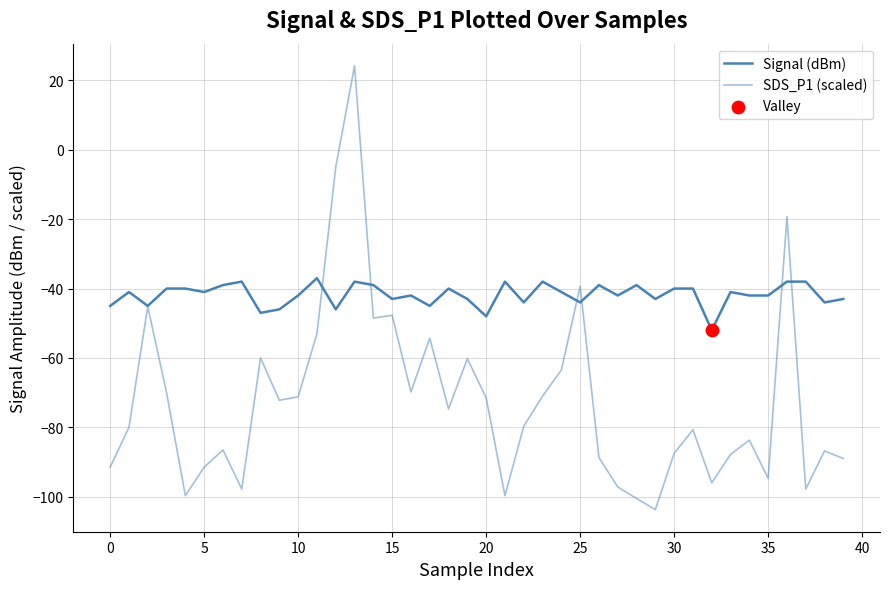

Does the chart have visible grid lines?

Yes